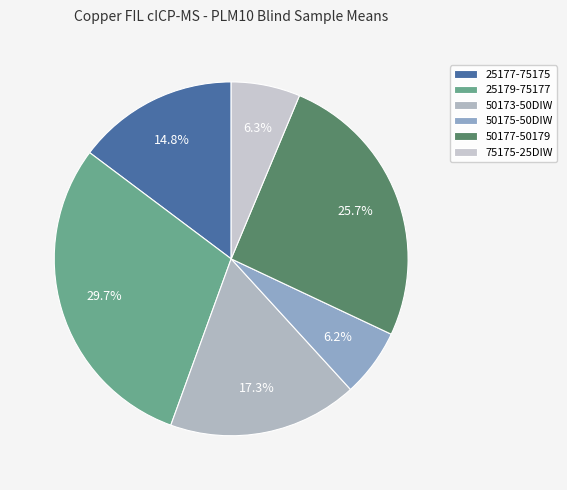

How many slices are in this pie chart?

6